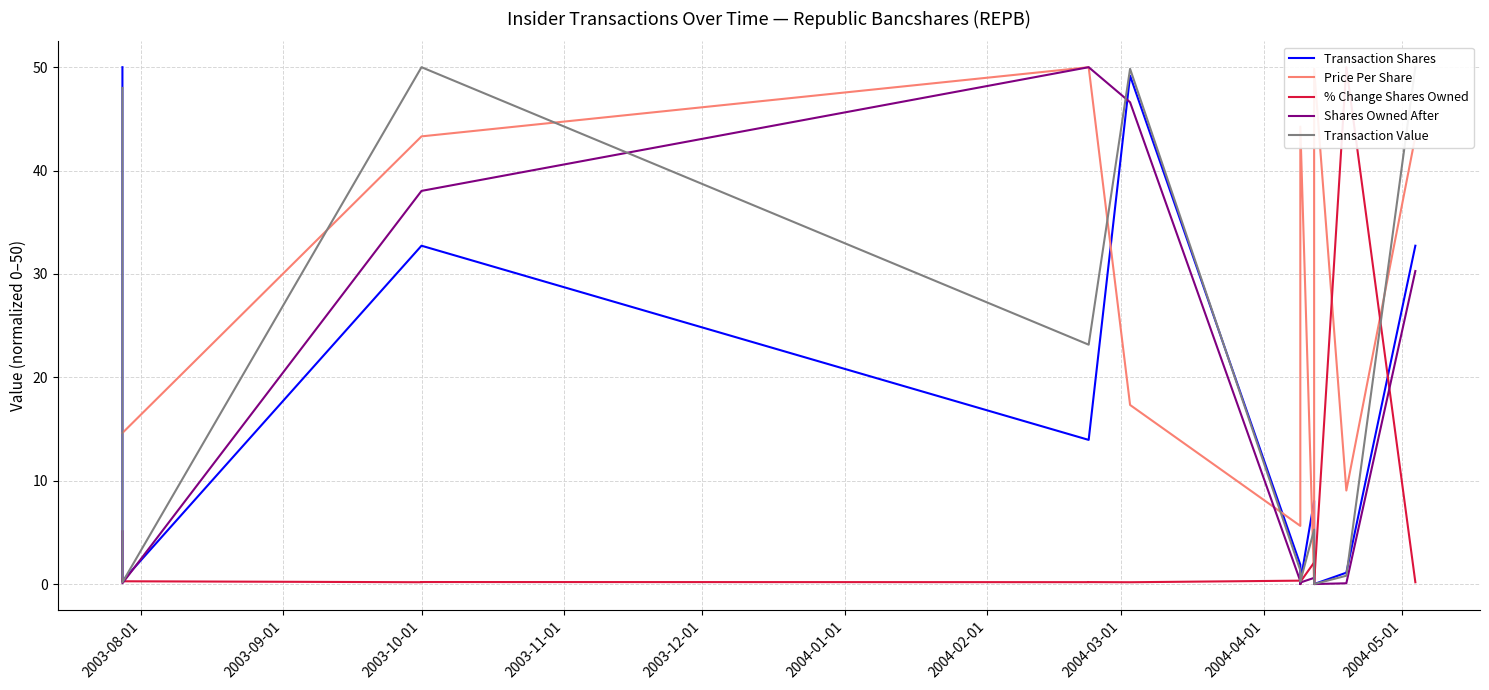

What is the difference between the second highest and minimum values in the Shares Owned After series?

50.0